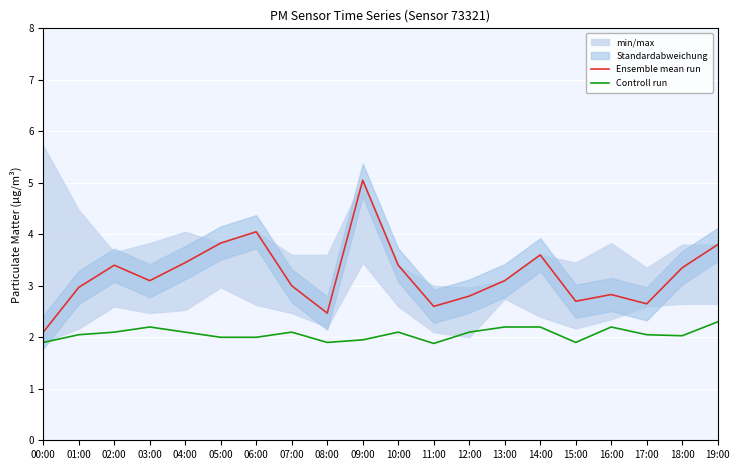

Rank the categories by Controll run value from lowest to highest.

11:00, 00:00, 08:00, 15:00, 09:00, 05:00, 06:00, 18:00, 01:00, 17:00, 02:00, 04:00, 07:00, 10:00, 12:00, 03:00, 13:00, 14:00, 16:00, 19:00